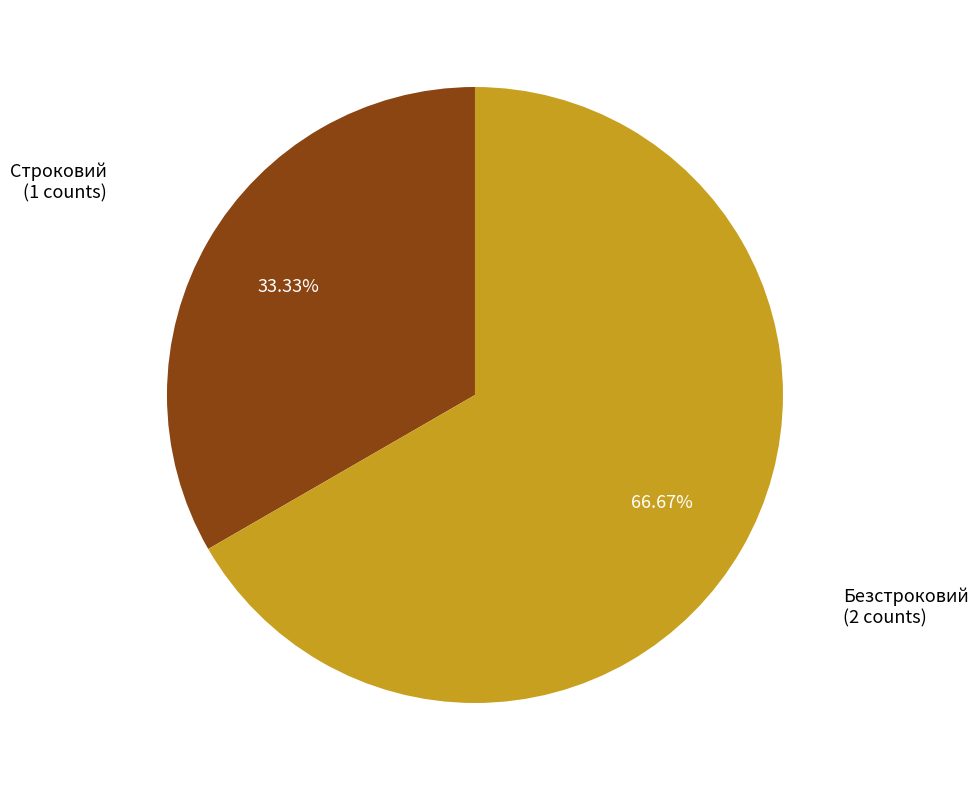

Does Строковий account for over 50% of the chart?

No